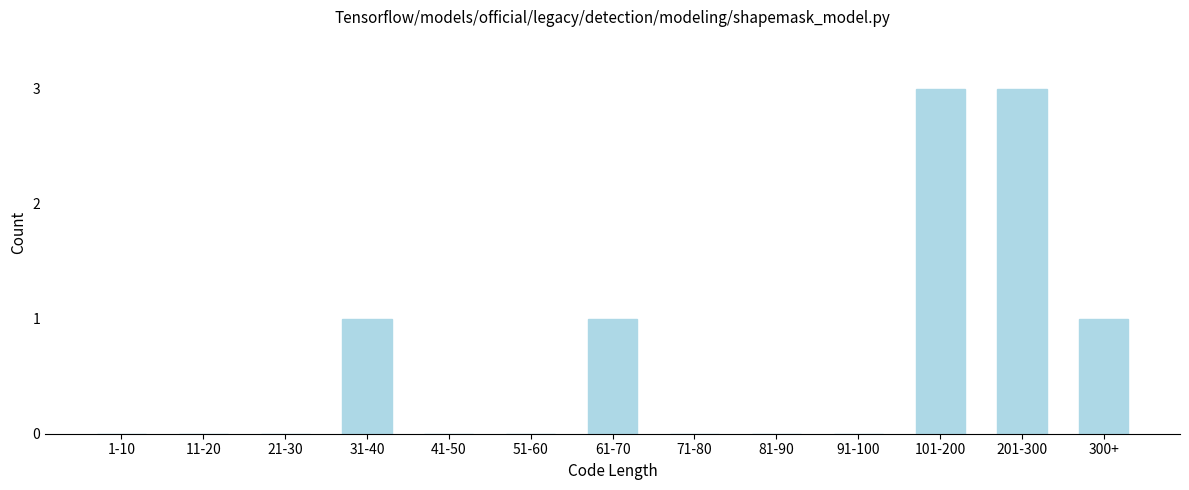

Reading left to right, what are all the values shown in this chart?

1-10=0	11-20=0	21-30=0	31-40=1	41-50=0	51-60=0	61-70=1	71-80=0	81-90=0	91-100=0	101-200=3	201-300=3	300+=1